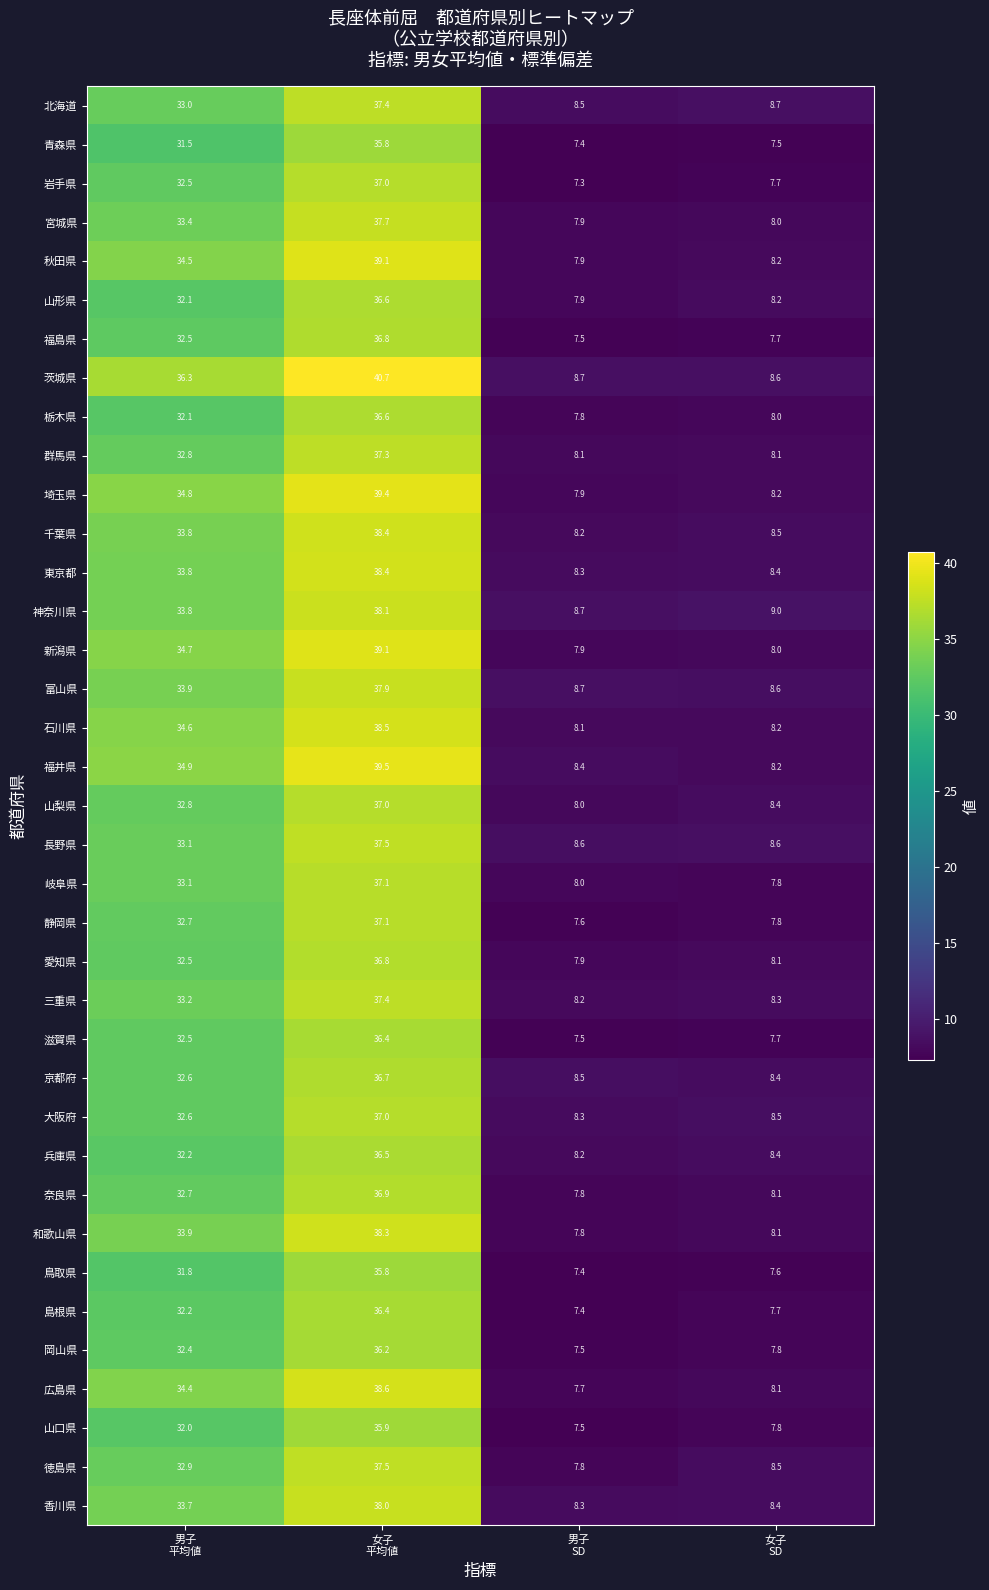

What is the maximum value shown in the chart?

40.7